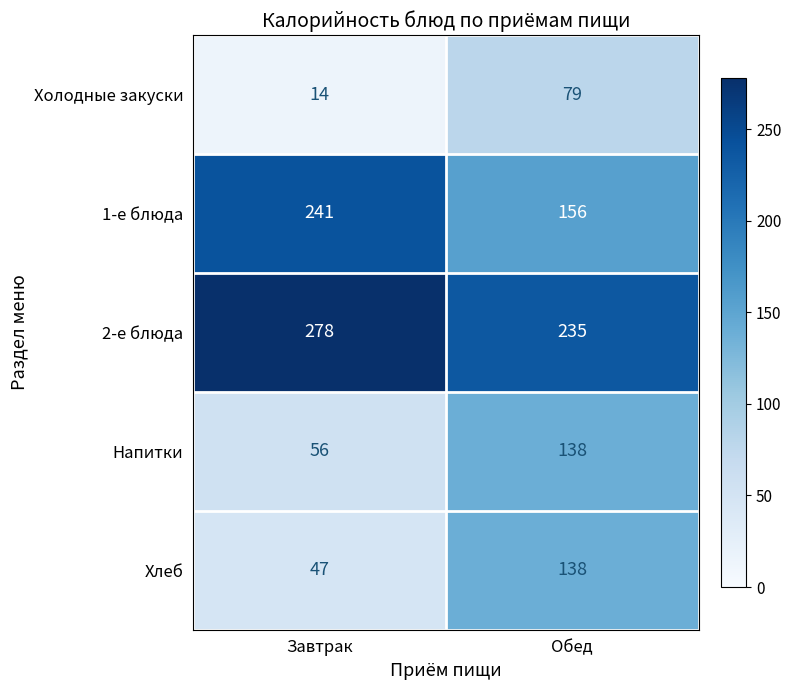

At which category is the sum across all series the highest?

Обед